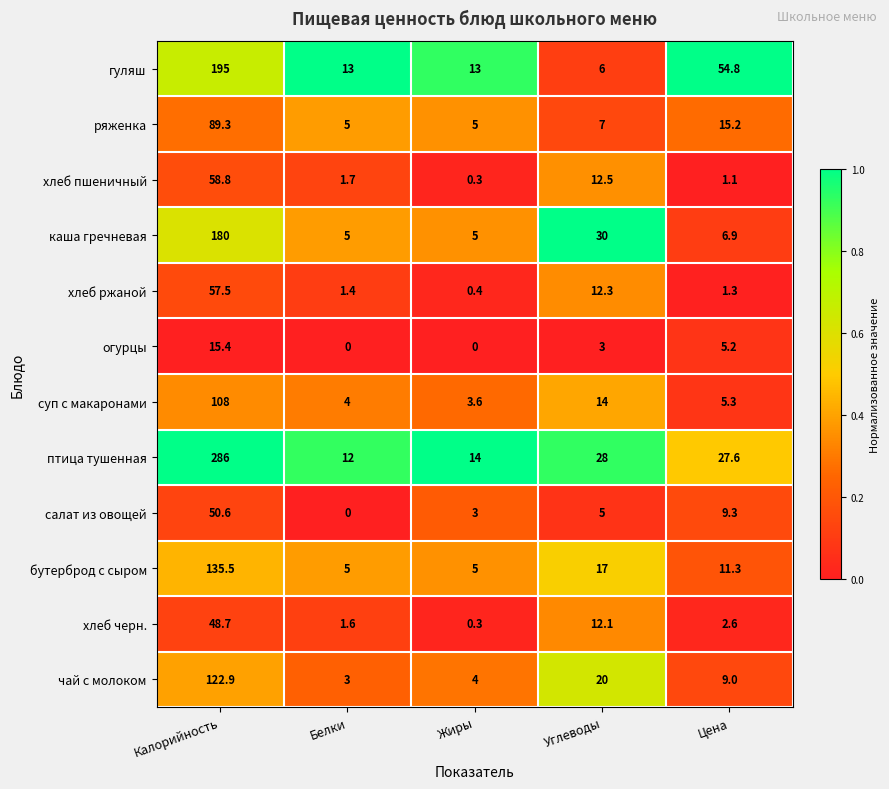

What is the maximum value shown in the chart?

286.0